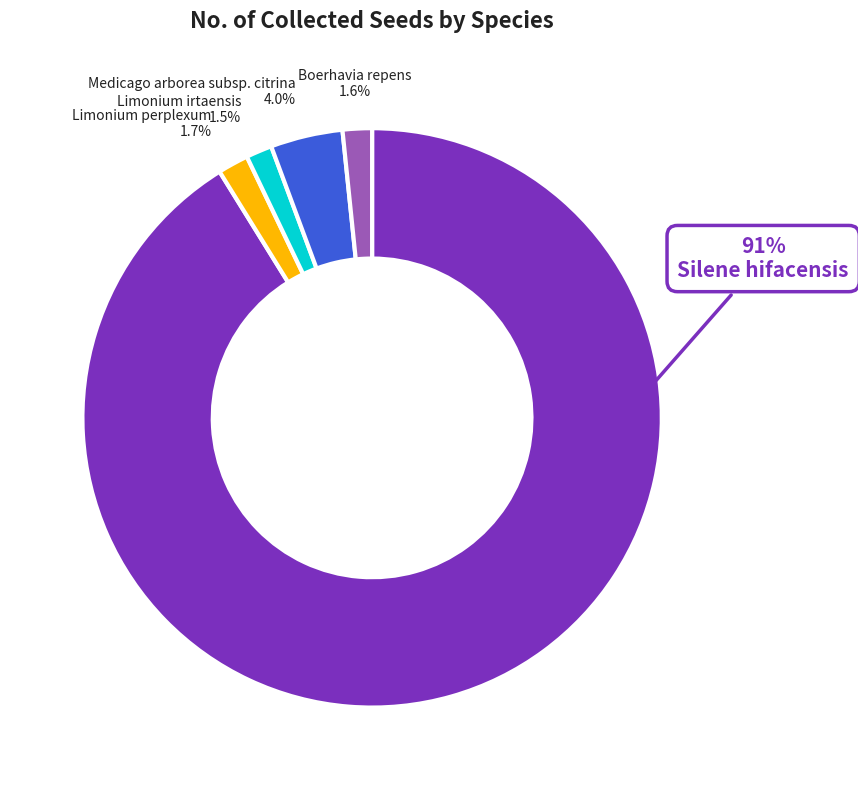

How many slices are in this pie chart?

5